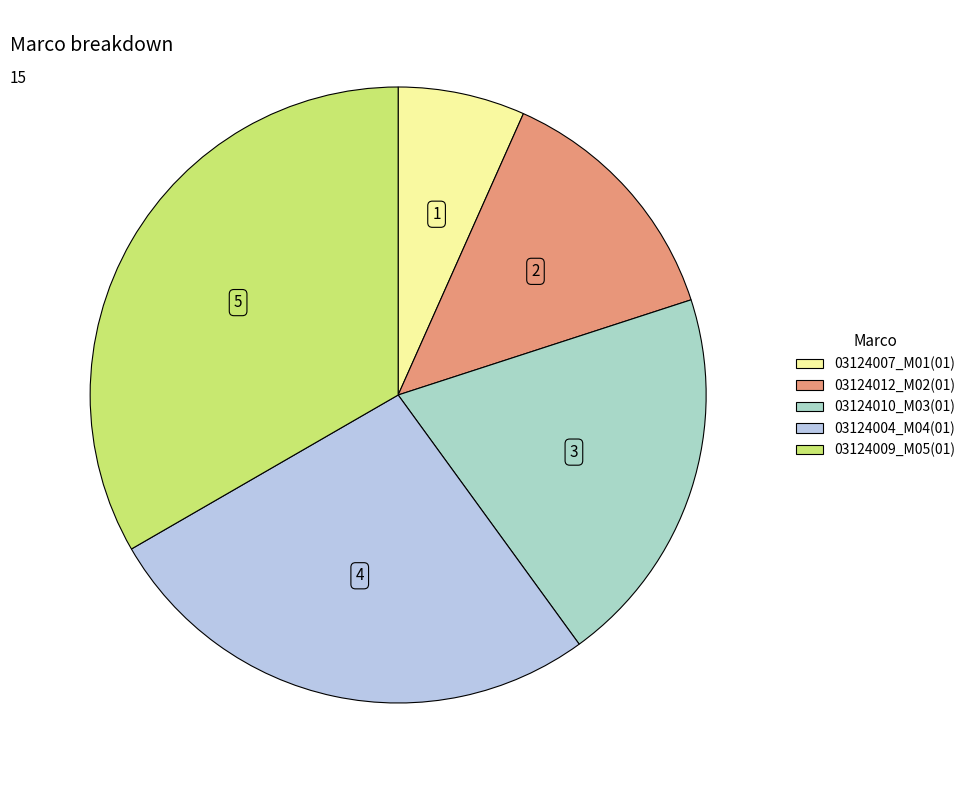

The 03124007_M01(01) slice represents 16% of the pie. True or false?

False